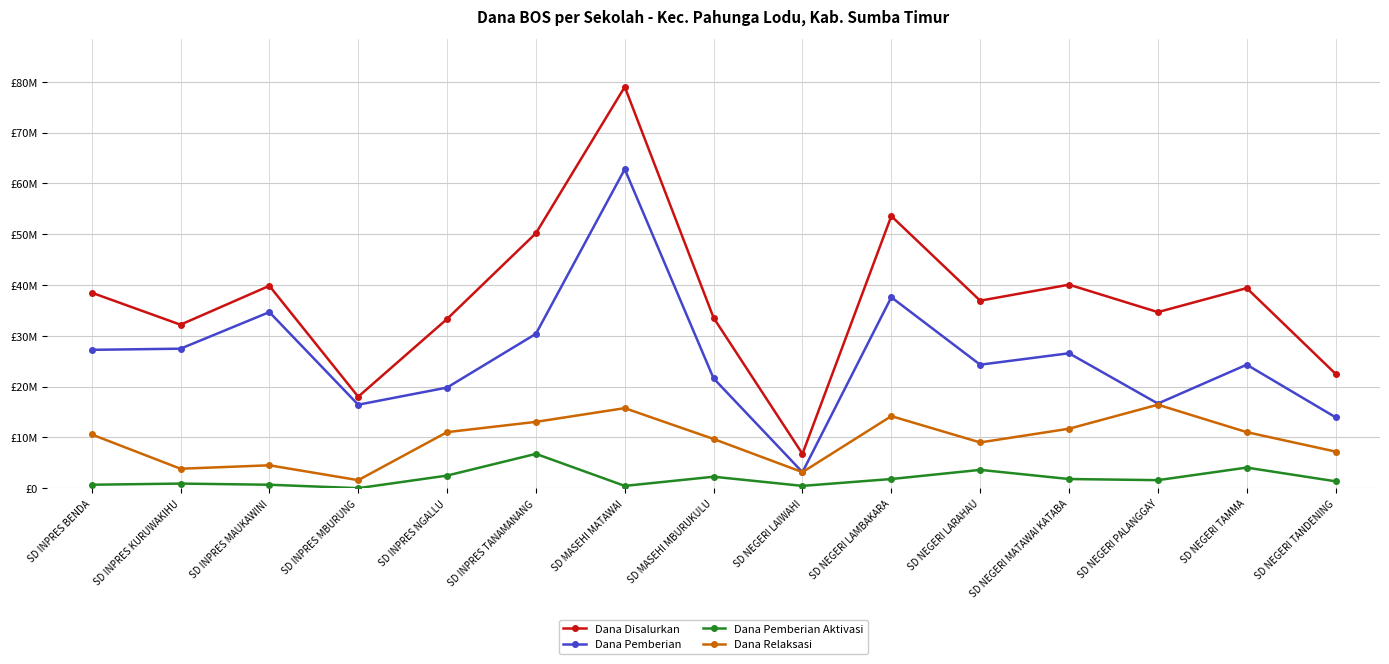

Reading left to right, what are all the values shown in this chart?

Dana Disalurkan: 38475000	32175000	39825000	18000000	33300000	50175000	78975000	33525000	6750000	53550000	36900000	40050000	34650000	39375000	22500000
Dana Pemberian: 27225000	27450000	34650000	16425000	19800000	30375000	62775000	21600000	3150000	37575000	24300000	26550000	16650000	24300000	13950000
Dana Pemberian Aktivasi: 675000	900000	675000	0	2475000	6750000	450000	2250000	450000	1800000	3600000	1800000	1575000	4050000	1350000
Dana Relaksasi: 10575000	3825000	4500000	1575000	11025000	13050000	15750000	9675000	3150000	14175000	9000000	11700000	16425000	11025000	7200000